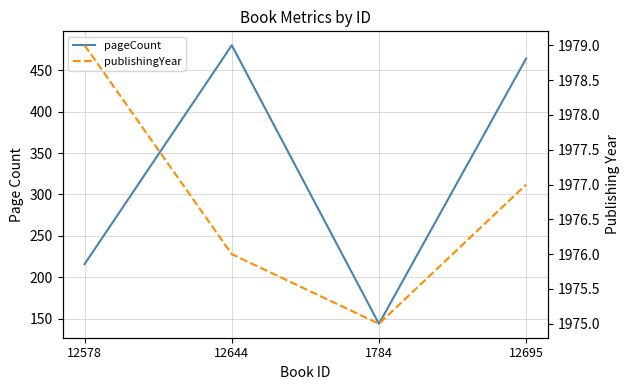

Where is the first local maximum for pageCount?

12644